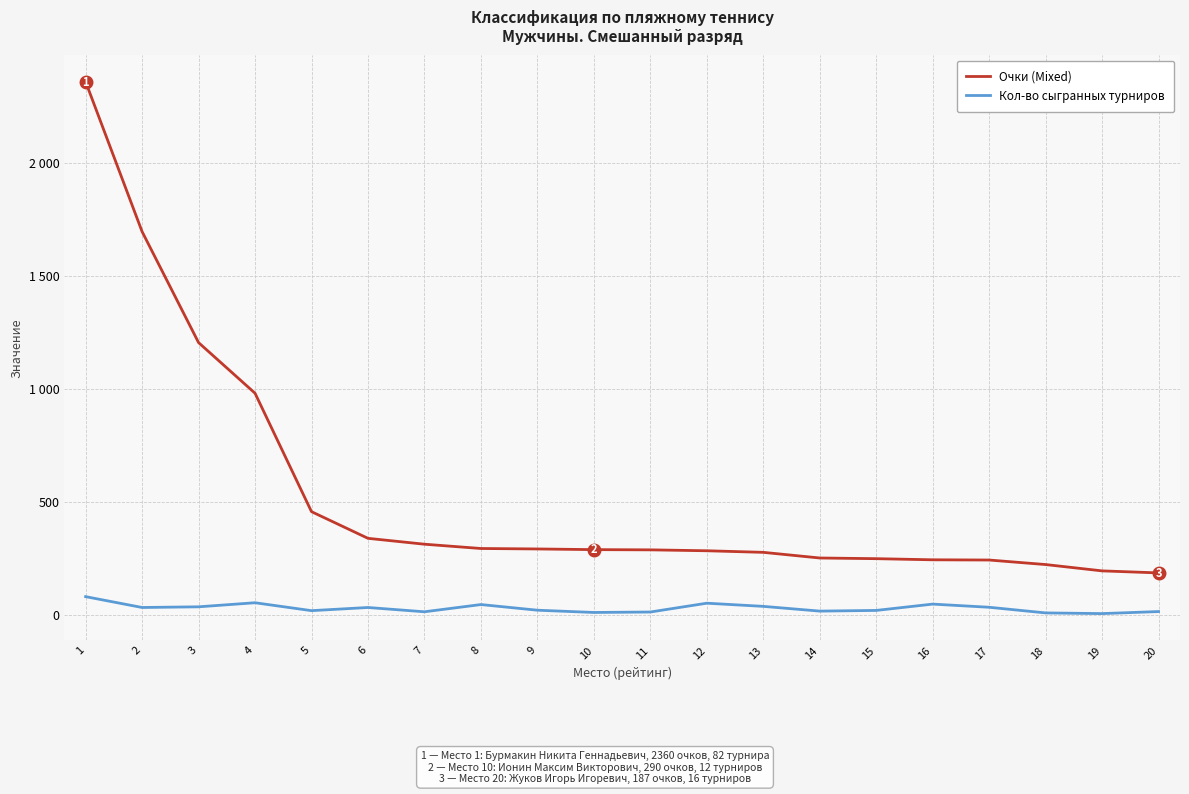

The value of Очки (Mixed) at 1 is 2360. True or false?

True